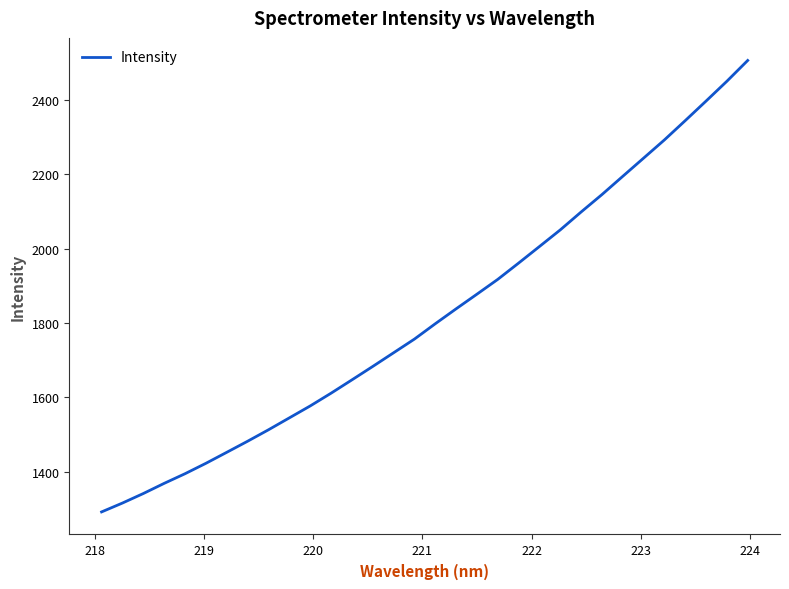

What is the maximum value shown in the chart?

2506.2